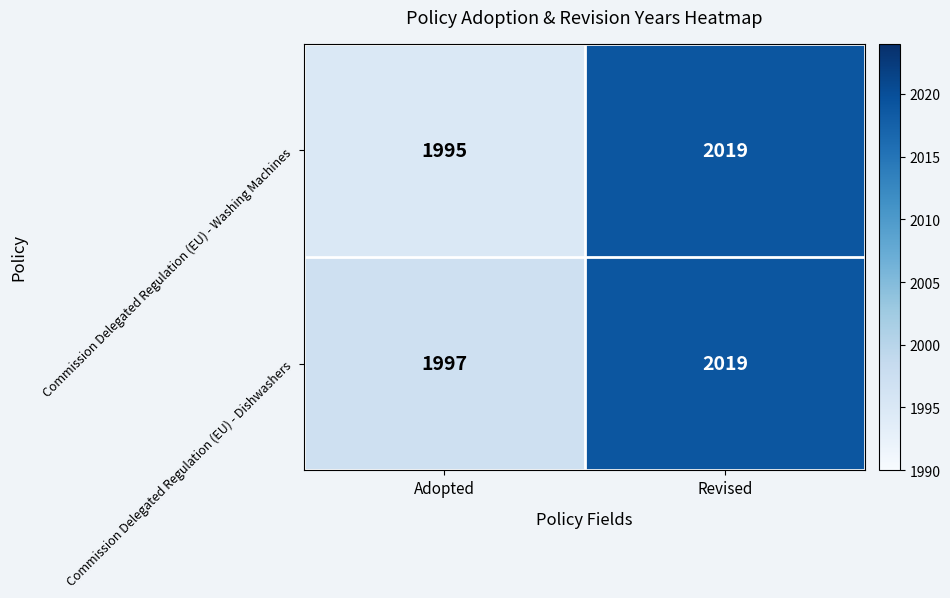

What is the difference between the Commission Delegated Regulation (EU) - Washing Machines values at Adopted and Revised?

24